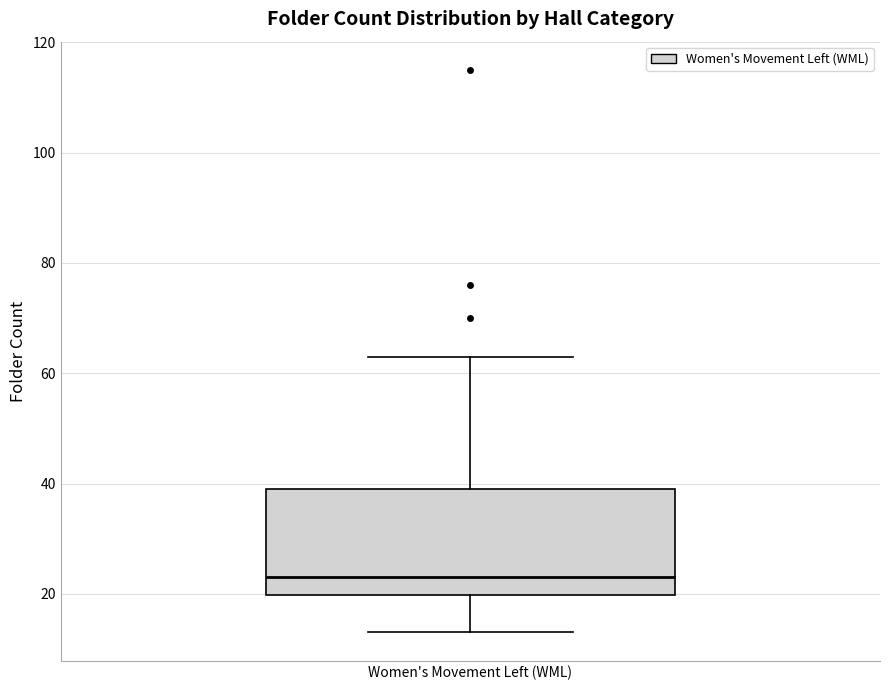

Transcribe this box plot: give where the median line is, the range the box spans, and where the two whiskers end, as read against the y-axis. The values are not printed on the chart, so give them approximately, as read against the axis.

median 24, box 20 to 40, whiskers 14 to 64